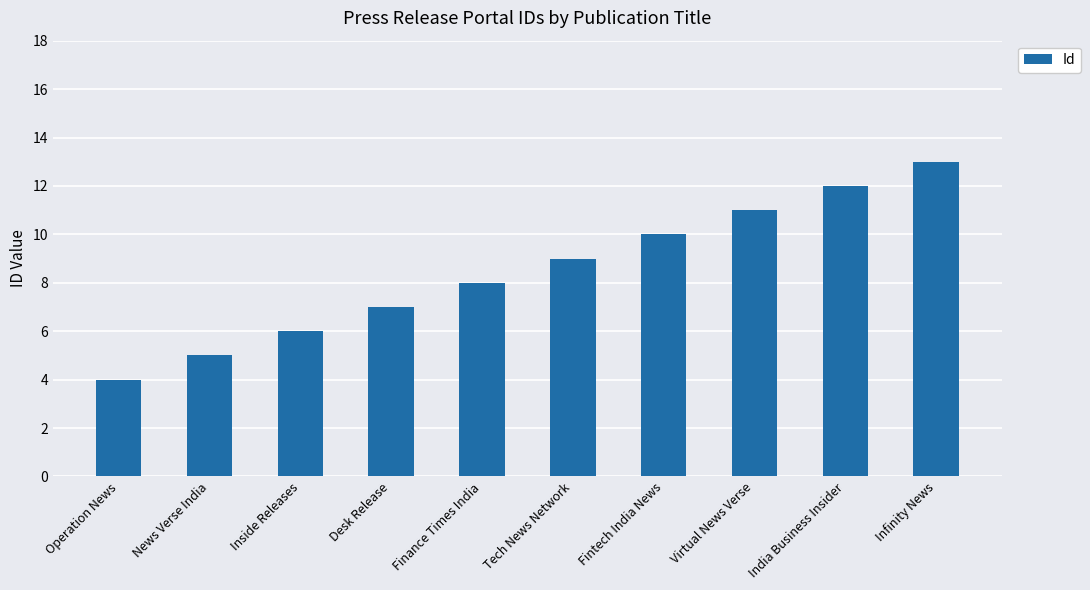

The chart shows a value of 10 at Inside Releases. True or false?

False